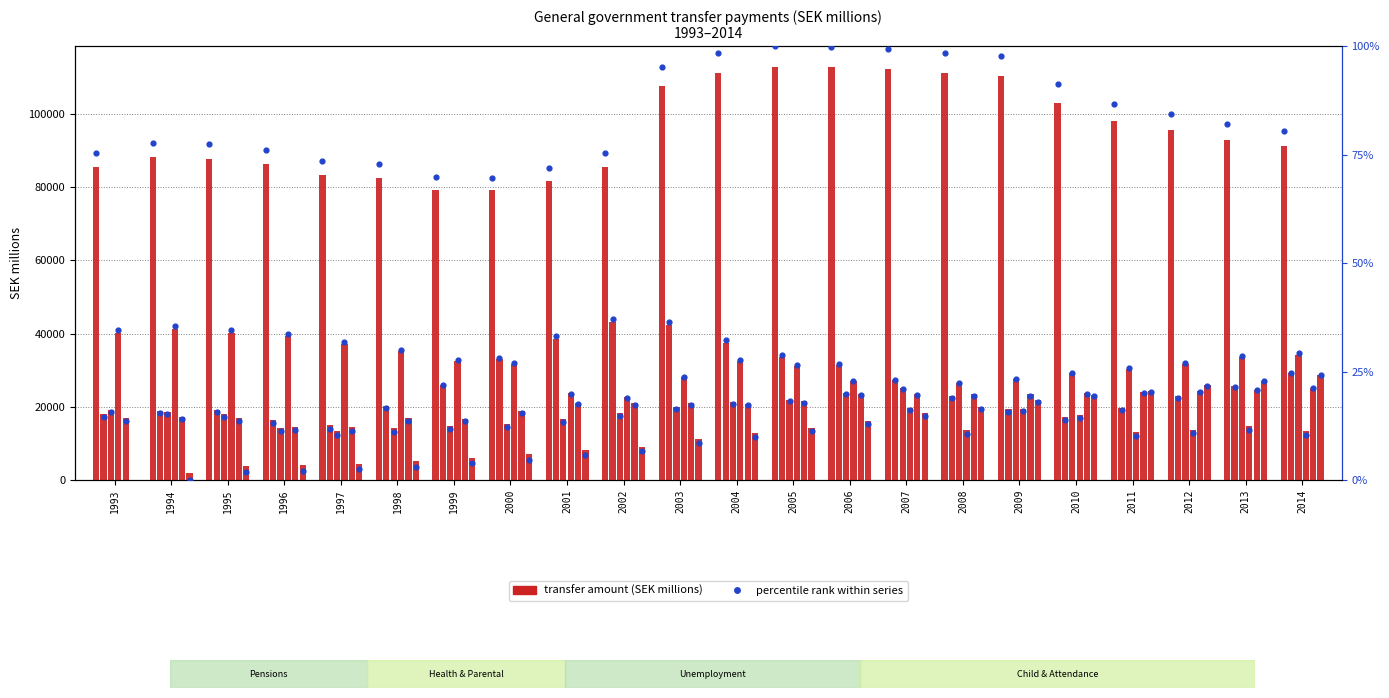

Is the value of Attendance allowance at 1994 greater than the value of Parental insurance at 2001?

No